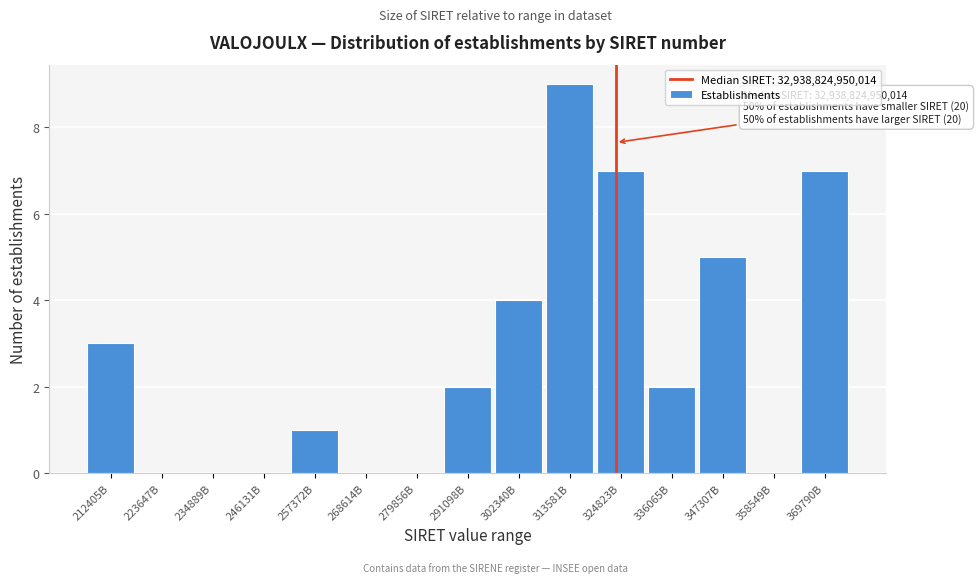

Reading left to right, list all the values displayed in this chart.

212405B=3	223647B=0	234889B=0	246131B=0	257372B=1	268614B=0	279856B=0	291098B=2	302340B=4	313581B=9	324823B=7	336065B=2	347307B=5	358549B=0	369790B=7